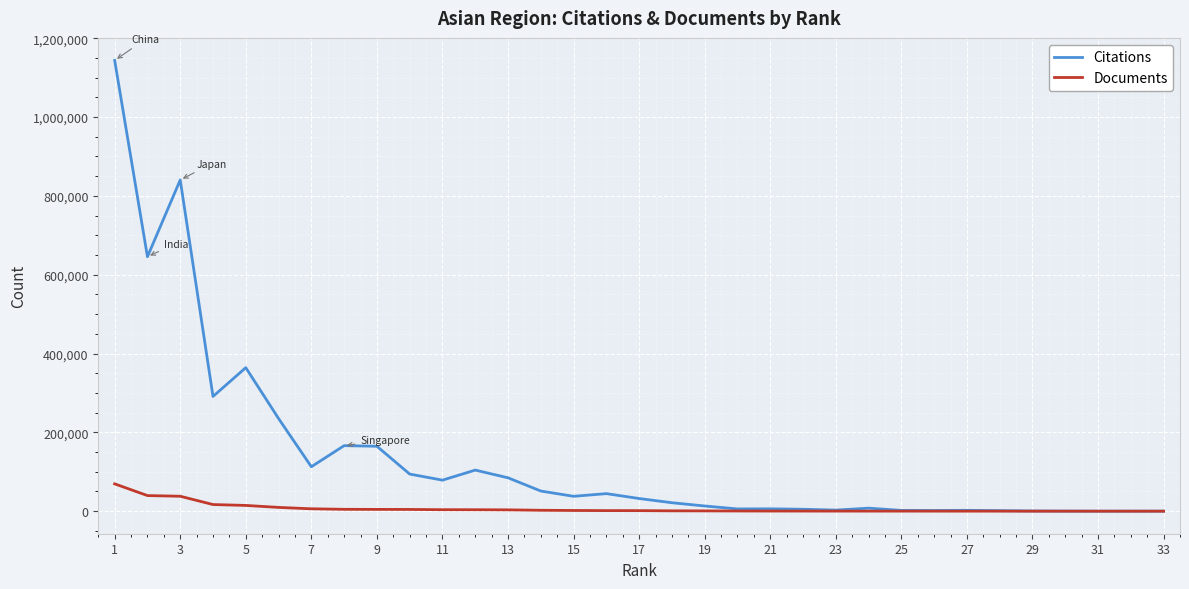

Rank the series by their maximum value, from lowest to highest.

Documents, Citations